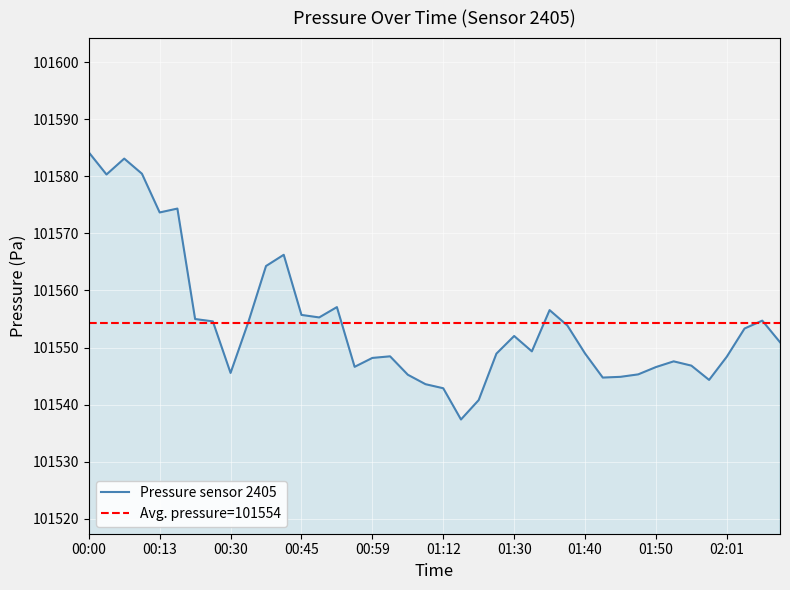

The chart shows a value of 179786.7 at 00:07. True or false?

False